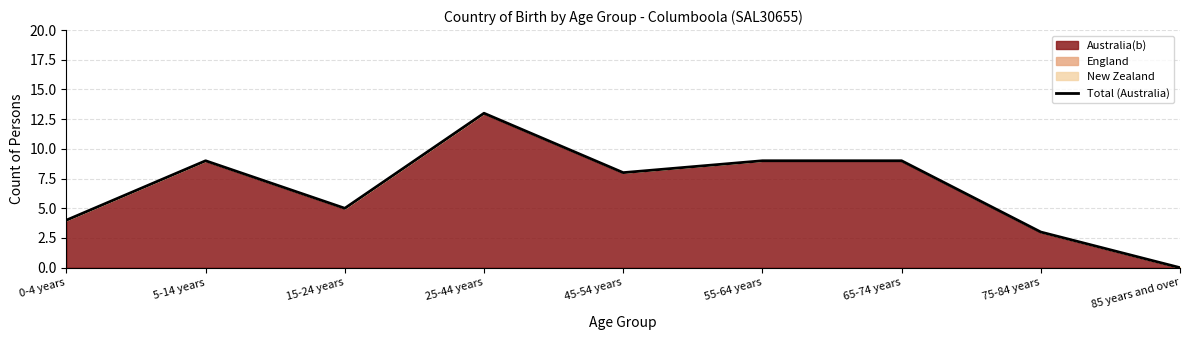

Reading left to right, extract all data points from this chart.

4	9	5	13	8	9	9	3	0